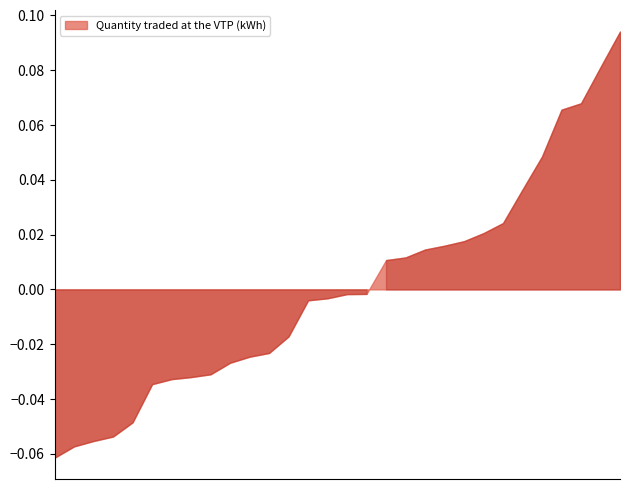

List the labels in order of value, largest first.

2022-11-10, 2022-11-14, 2022-11-09, 2022-11-08, 2022-11-11, 2022-11-12, 2022-11-15, 2022-11-20, 2022-11-13, 2022-11-18, 2022-11-16, 2022-11-19, 2022-11-04, 2022-11-07, 2022-11-17, 2022-11-03, 2022-11-02, 2022-11-21, 2022-11-29, 2022-11-22, 2022-11-30, 2022-11-24, 2022-11-01, 2022-11-25, 2022-11-28, 2022-11-23, 2022-11-05, 2022-11-06, 2022-11-26, 2022-11-27